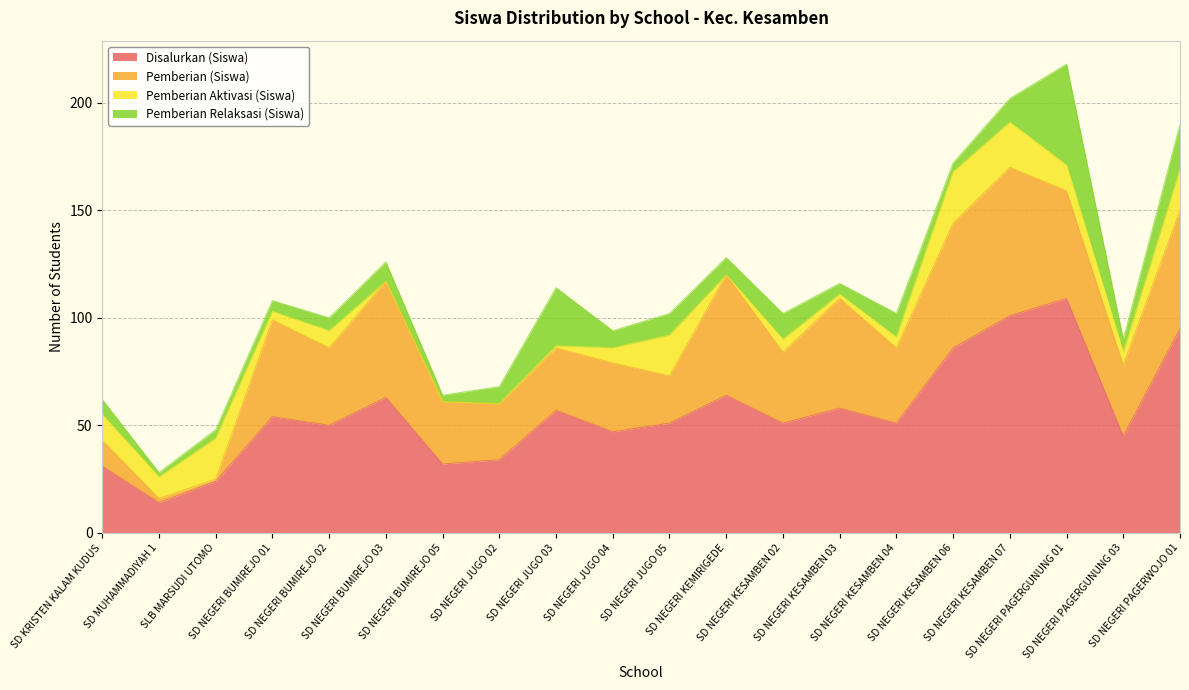

At which category does Pemberian (Siswa) reach its first local valley?

SLB MARSUDI UTOMO